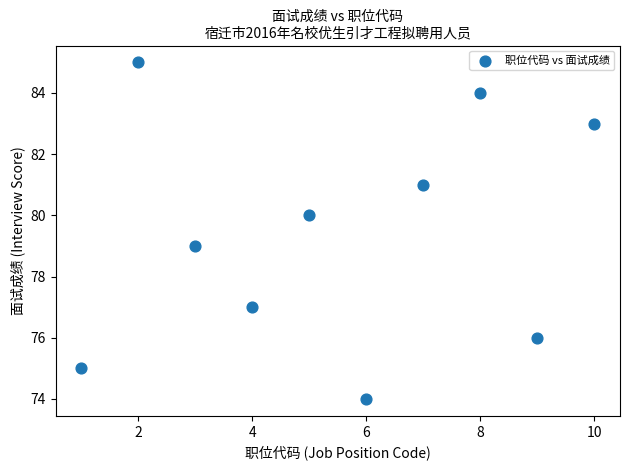

What is the range of Y values (max minus min)?

11